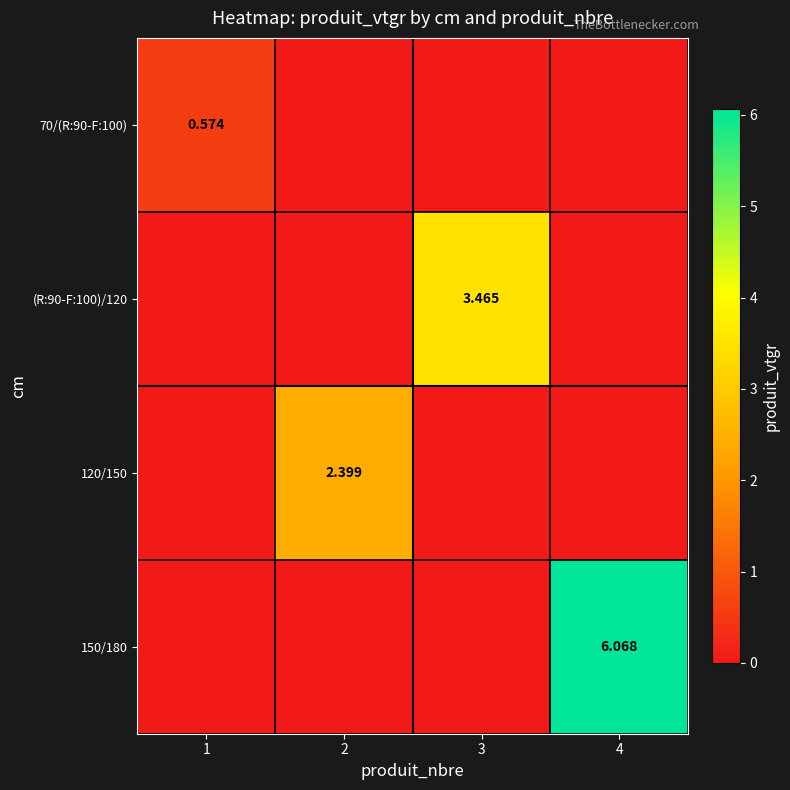

Is the value of 70/(R:90-F:100) at 1 greater than the value of (R:90-F:100)/120 at 3?

No